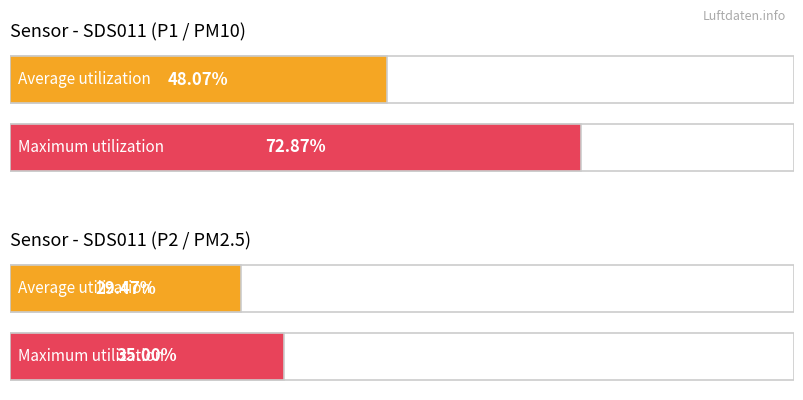

List the series in order of their peak value, lowest first.

SDS_P2, SDS_P1